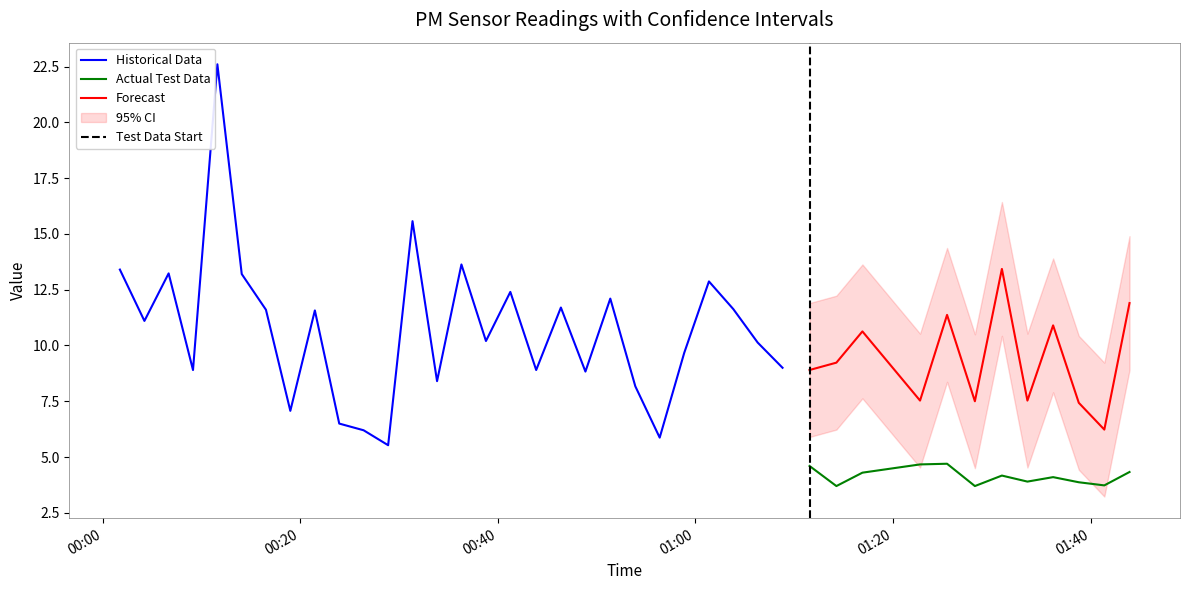

What is the maximum value shown in the chart?

22.6